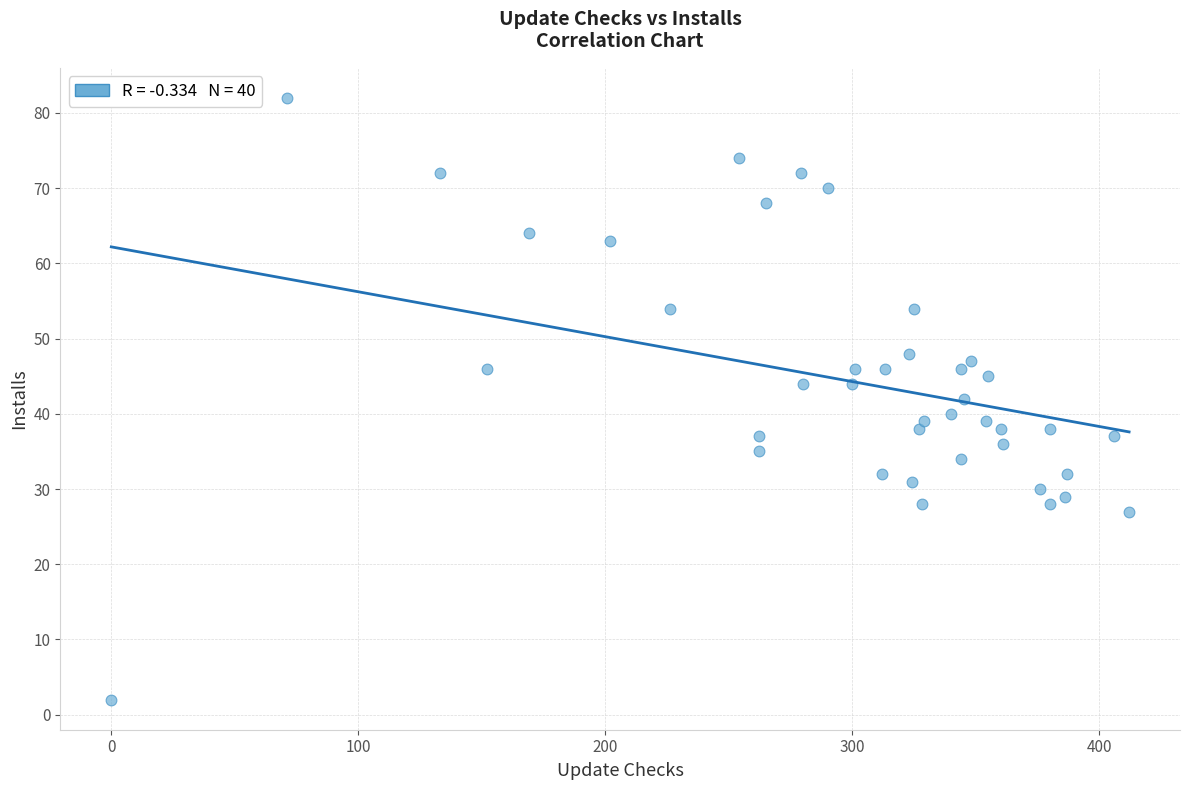

What is the range of Y values (max minus min)?

80